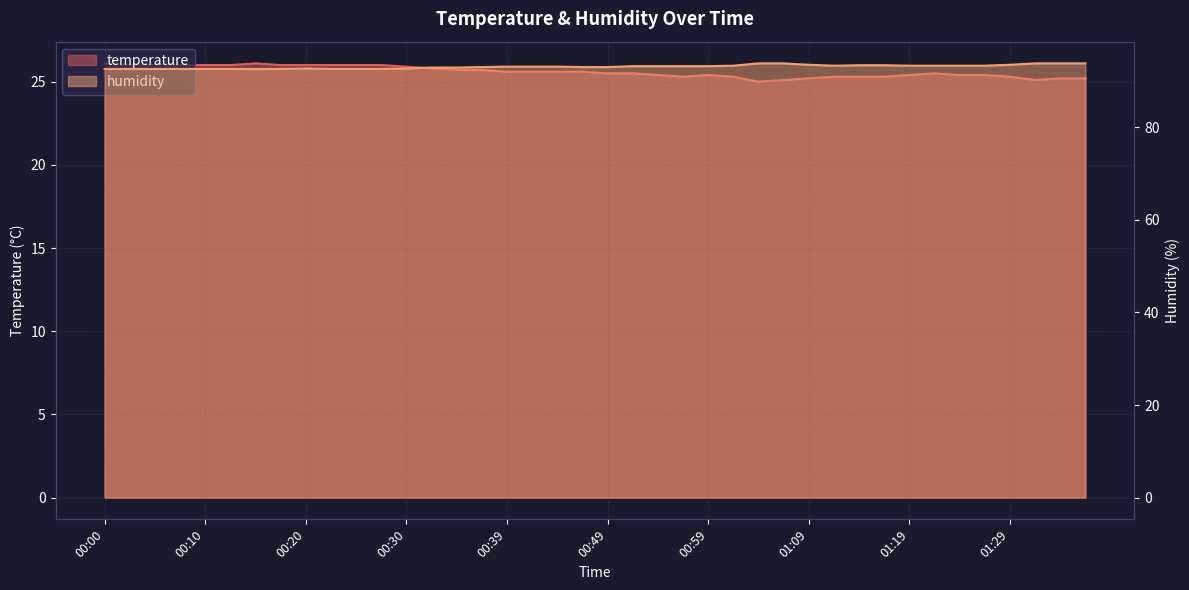

At which category does the chart reach its minimum across all series?

01:04